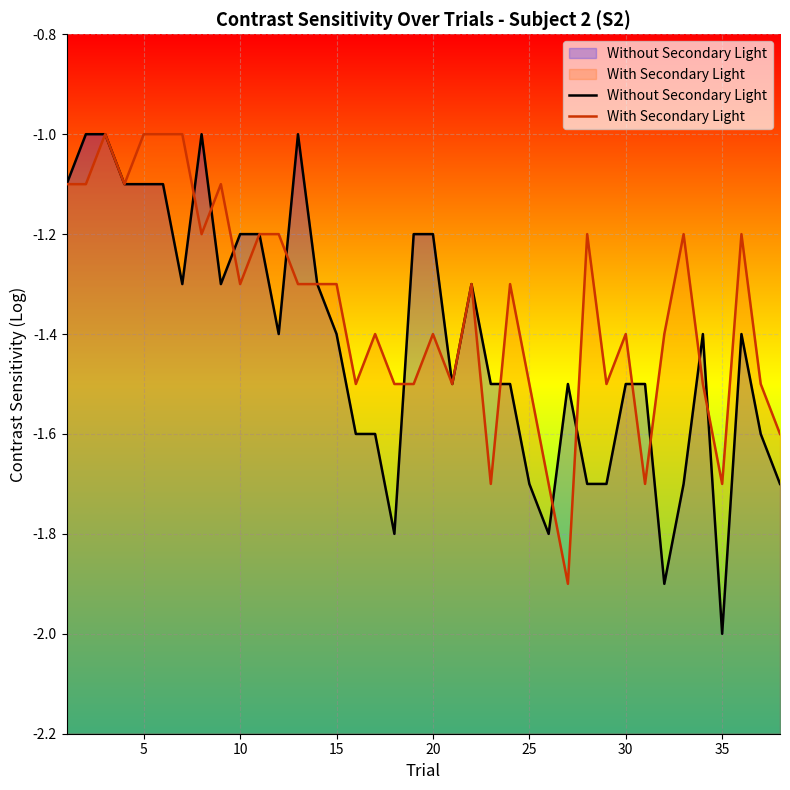

What is the difference between the highest and lowest values at 35?

0.3